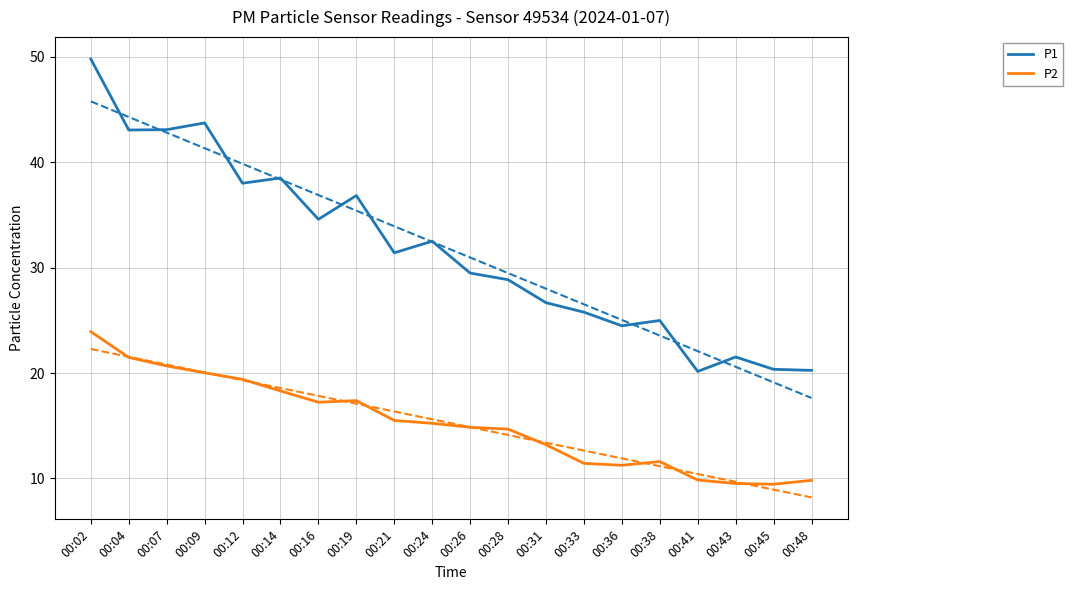

True or false: P1 and P2 cross at least once.

False